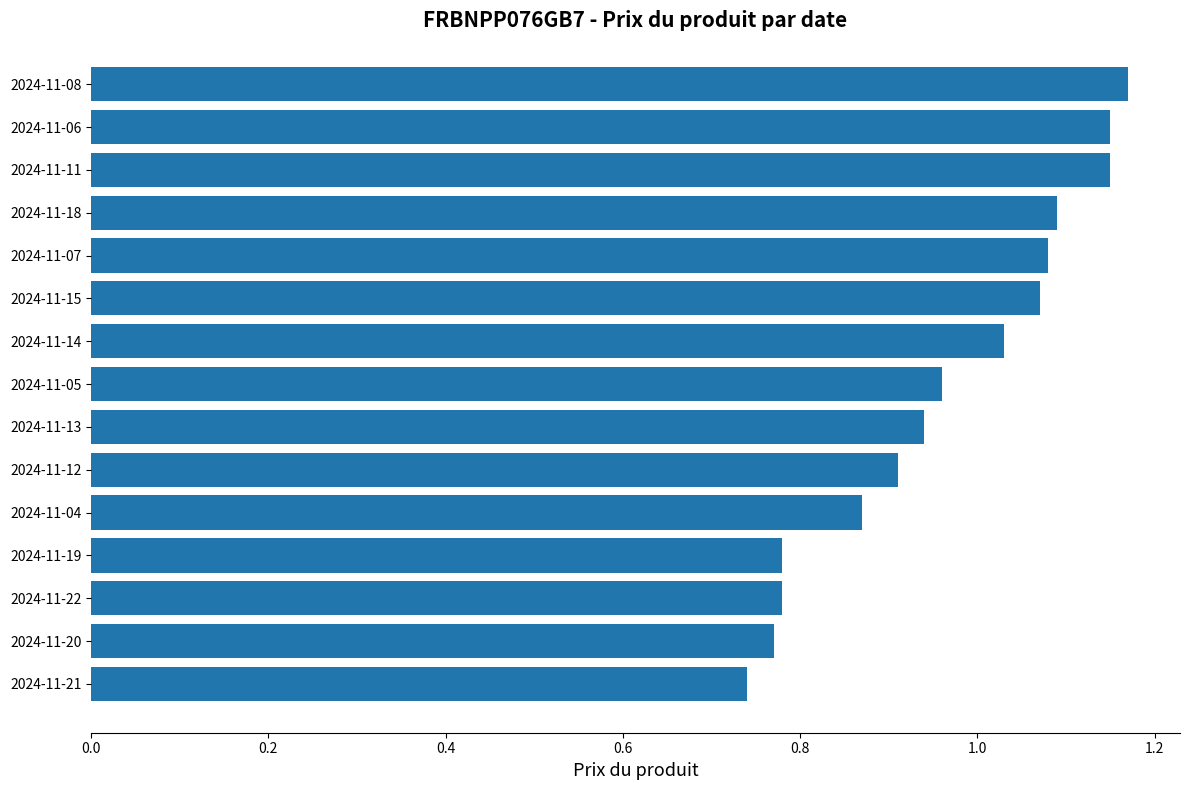

What is the difference between the values at 2024-11-15 and 2024-11-21?

0.3